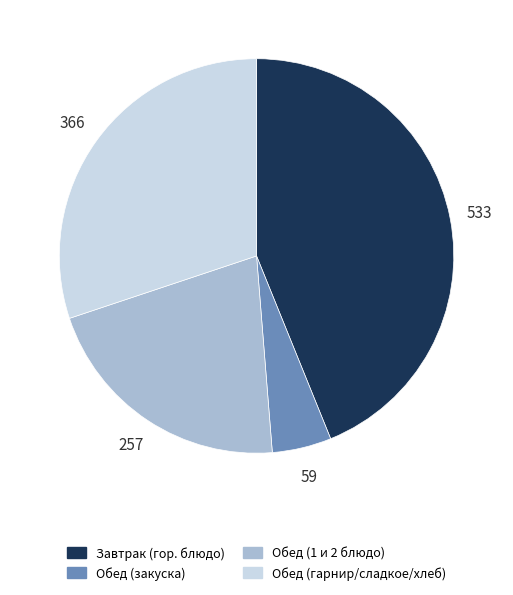

Is it true that Обед (1 и 2 блюдо) is 12% of the pie?

False